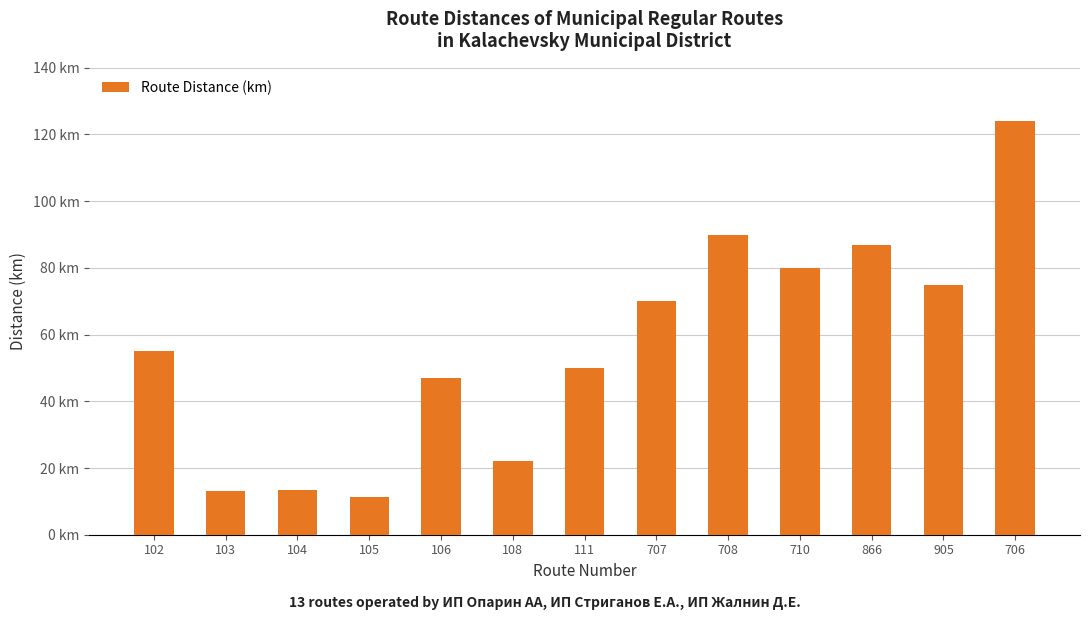

Are the bars horizontal?

No